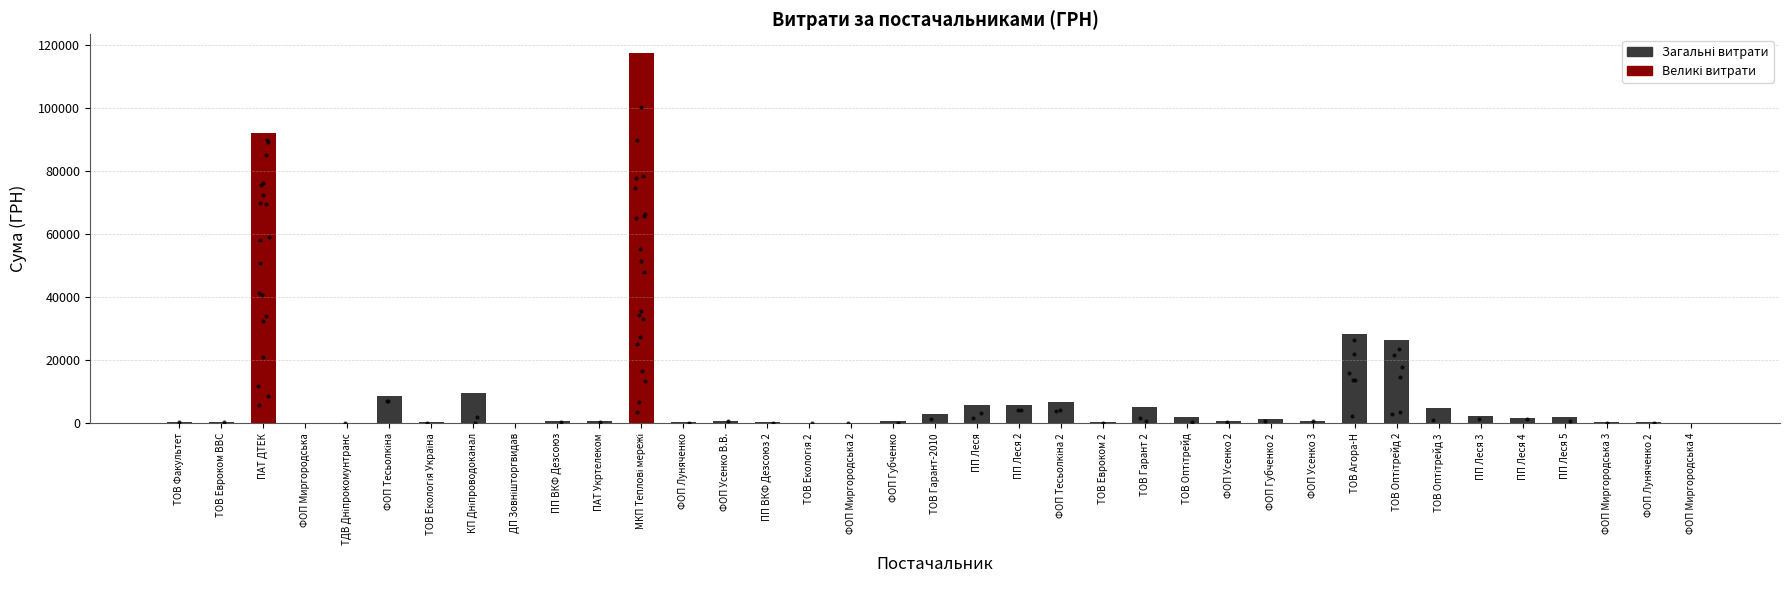

What is the change in value from ПП ВКФ Дезсоюз to ФОП Губченко 2?

+411.6